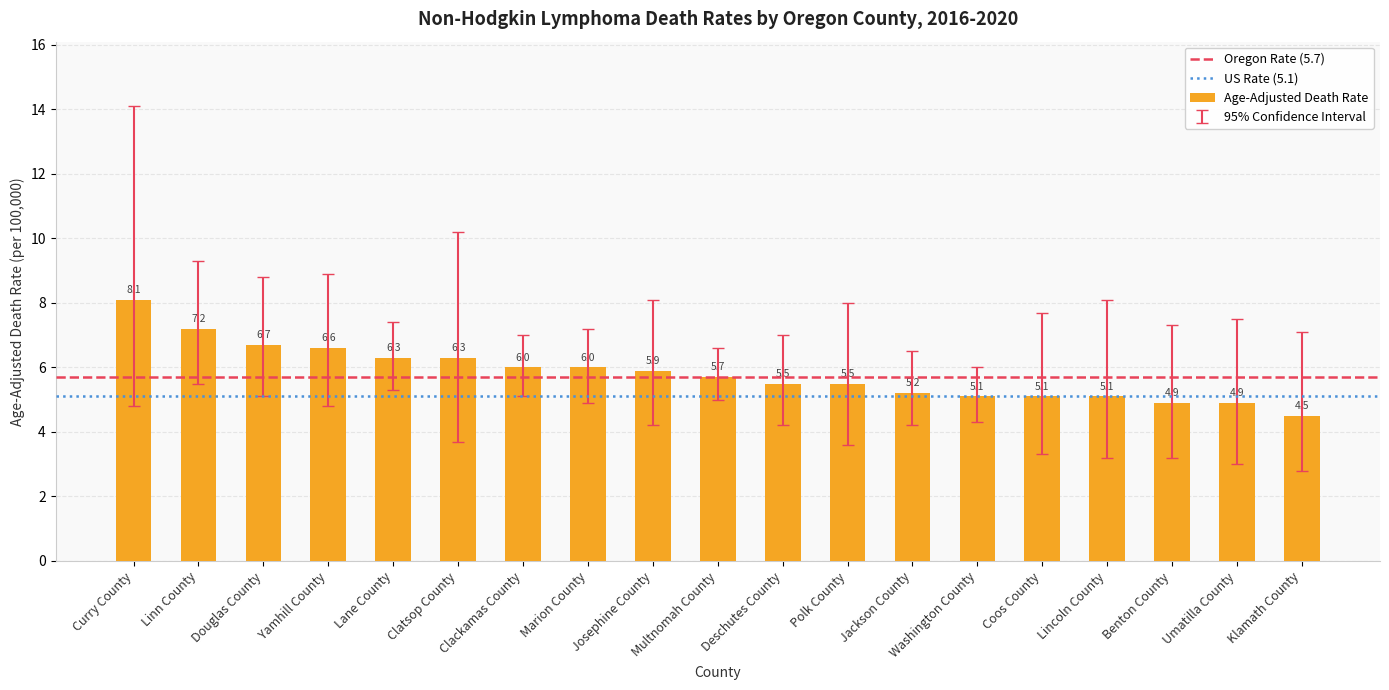

How many data points does each series have?

19